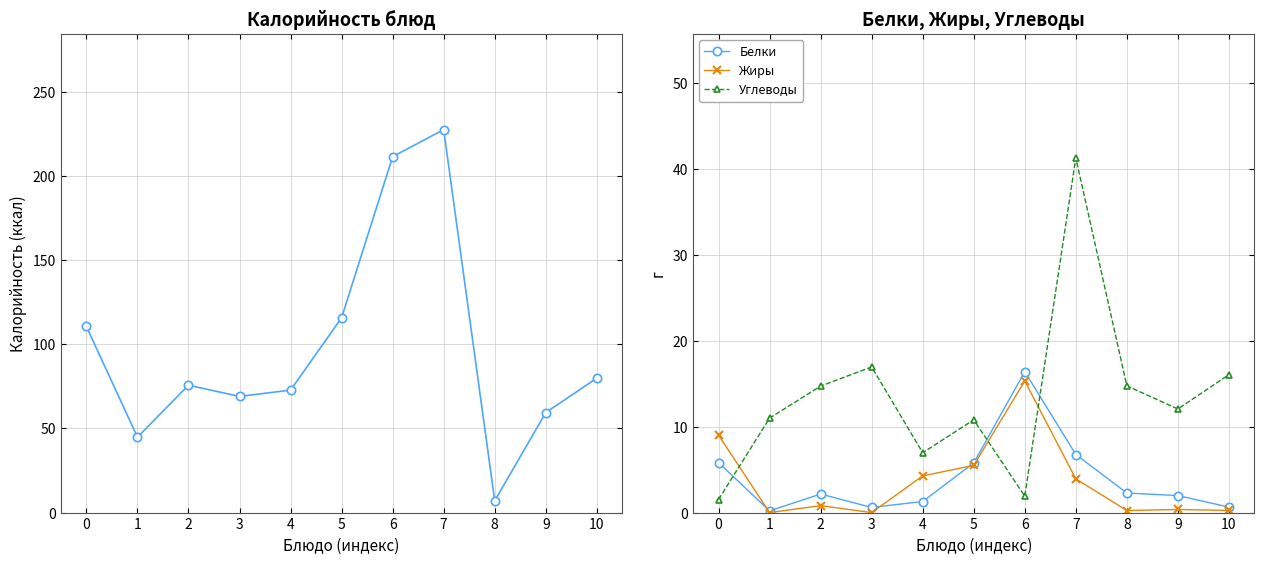

Does the chart have visible grid lines?

Yes